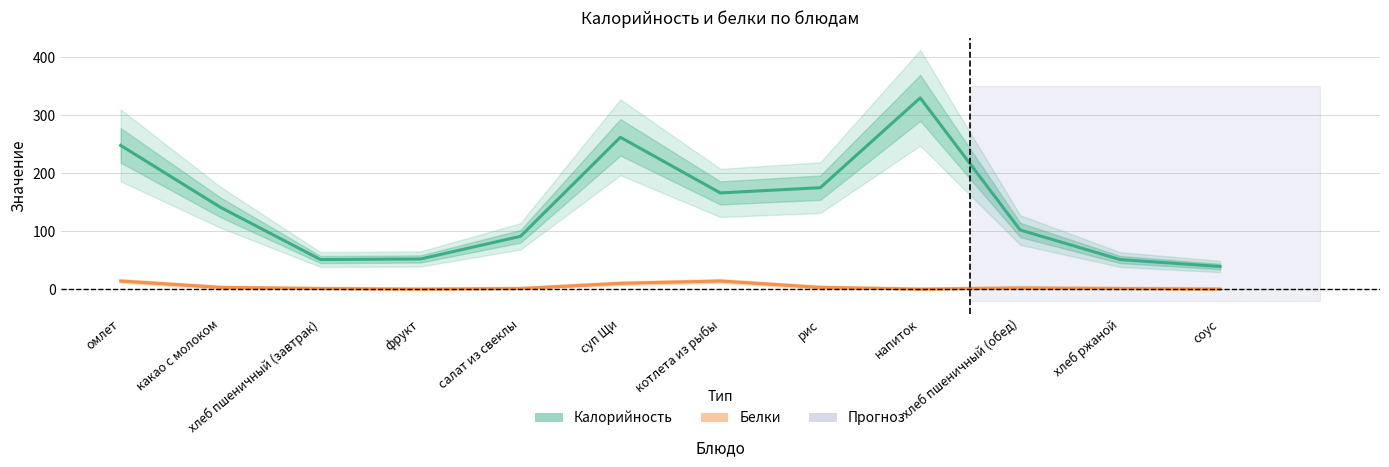

What is the spread (max minus min) of values at напиток?

330